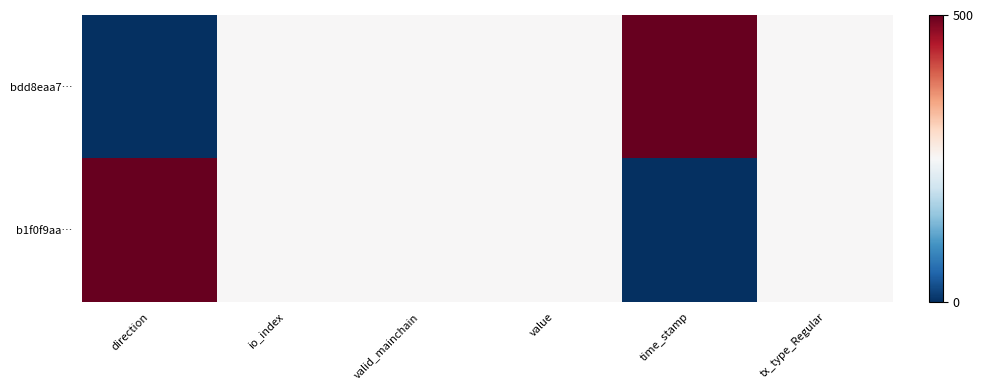

At direction, list the series in order from largest to smallest.

b1f0f9aa…, bdd8eaa7…